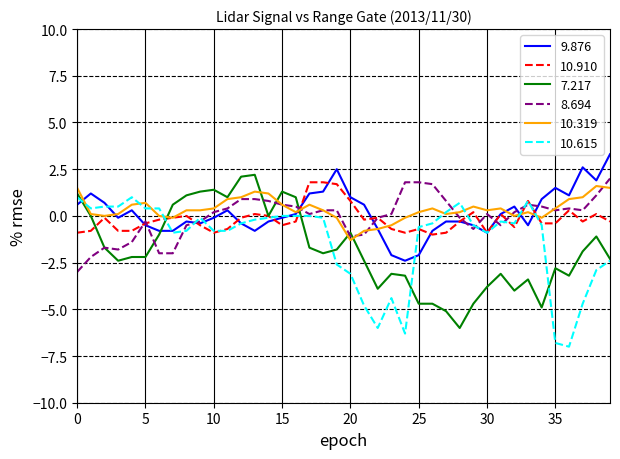

What is the maximum value shown in the chart?

3.3